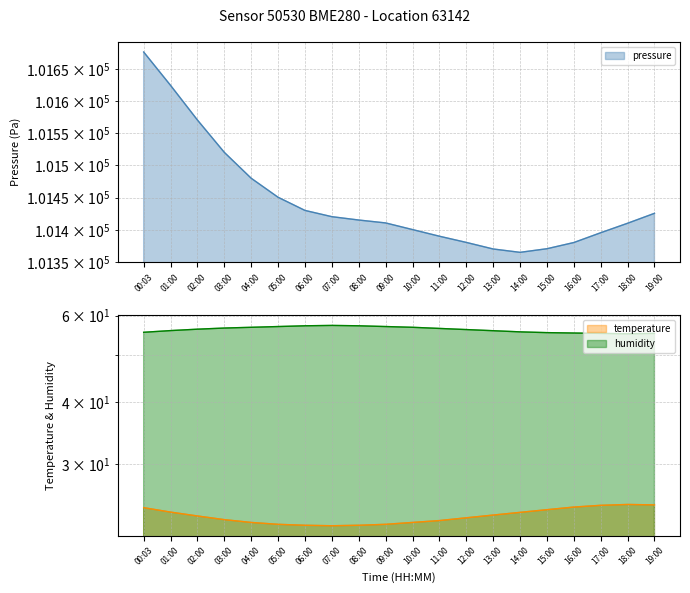

The value of pressure at 15:00 is 62257.5. True or false?

False